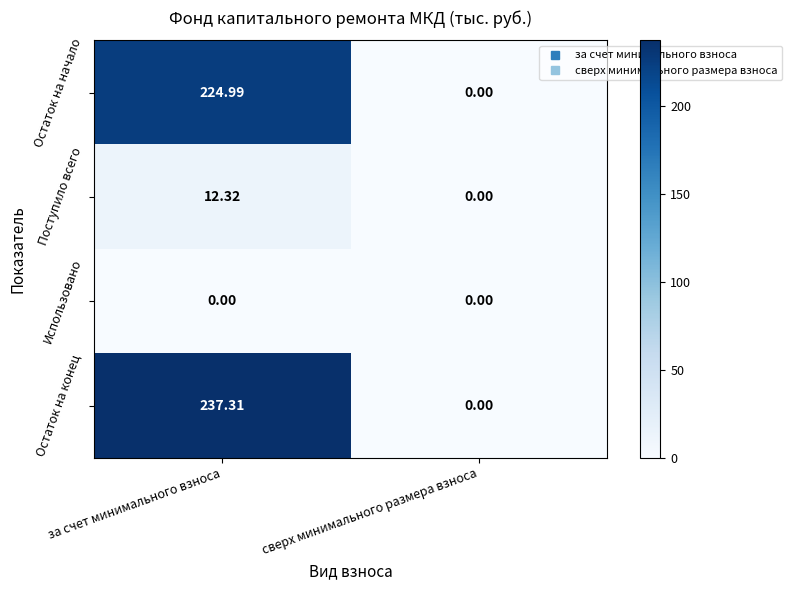

At which label is Поступило всего closest to 6?

сверх минимального размера взноса